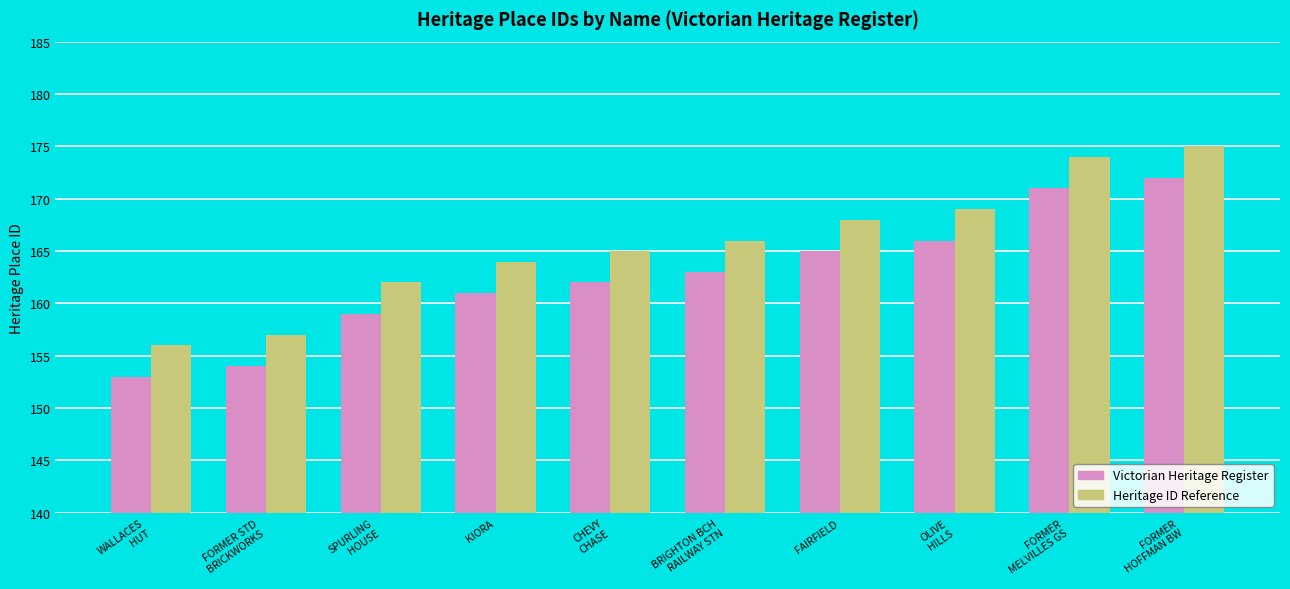

Reading left to right, extract all data points from this chart.

Victorian Heritage Register: WALLACES
HUT=153	FORMER STD
BRICKWORKS=154	SPURLING
HOUSE=159	KIORA=161	CHEVY
CHASE=162	BRIGHTON BCH
RAILWAY STN=163	FAIRFIELD=165	OLIVE
HILLS=166	FORMER
MELVILLES GS=171	FORMER
HOFFMAN BW=172
Heritage ID Reference: WALLACES
HUT=156	FORMER STD
BRICKWORKS=157	SPURLING
HOUSE=162	KIORA=164	CHEVY
CHASE=165	BRIGHTON BCH
RAILWAY STN=166	FAIRFIELD=168	OLIVE
HILLS=169	FORMER
MELVILLES GS=174	FORMER
HOFFMAN BW=175